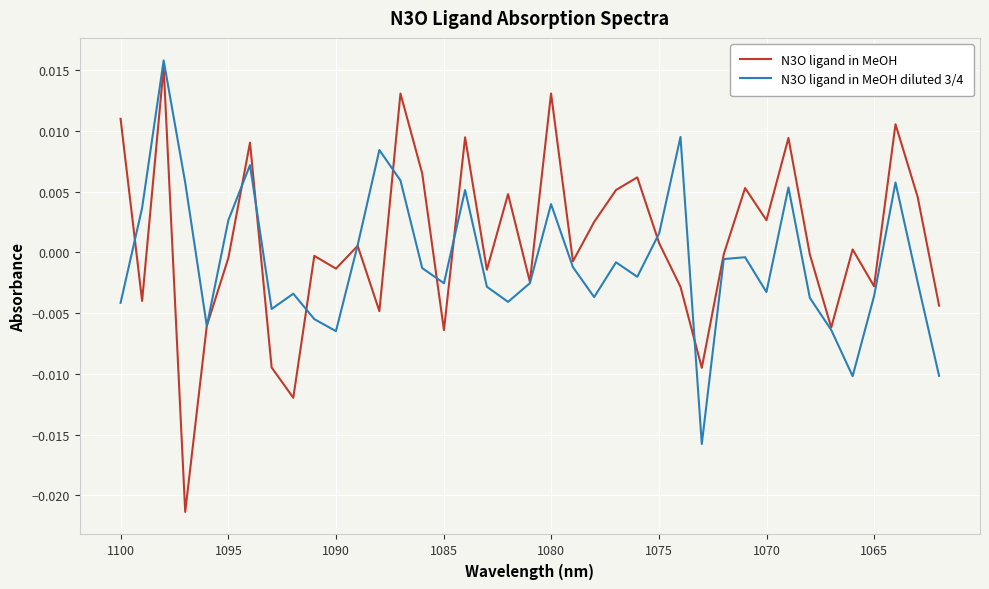

How many categories are shown in the chart?

39